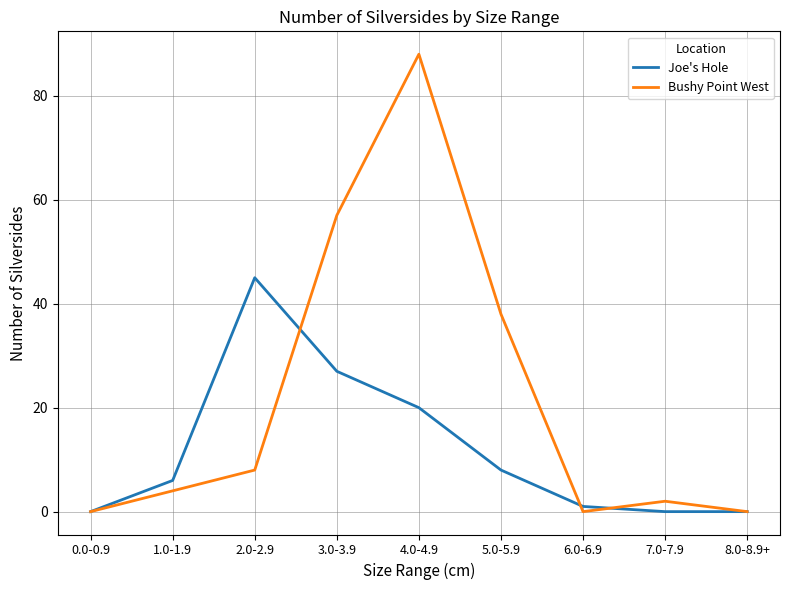

Between 4.0-4.9 and 5.0-5.9, which series saw the biggest shift?

Bushy Point West